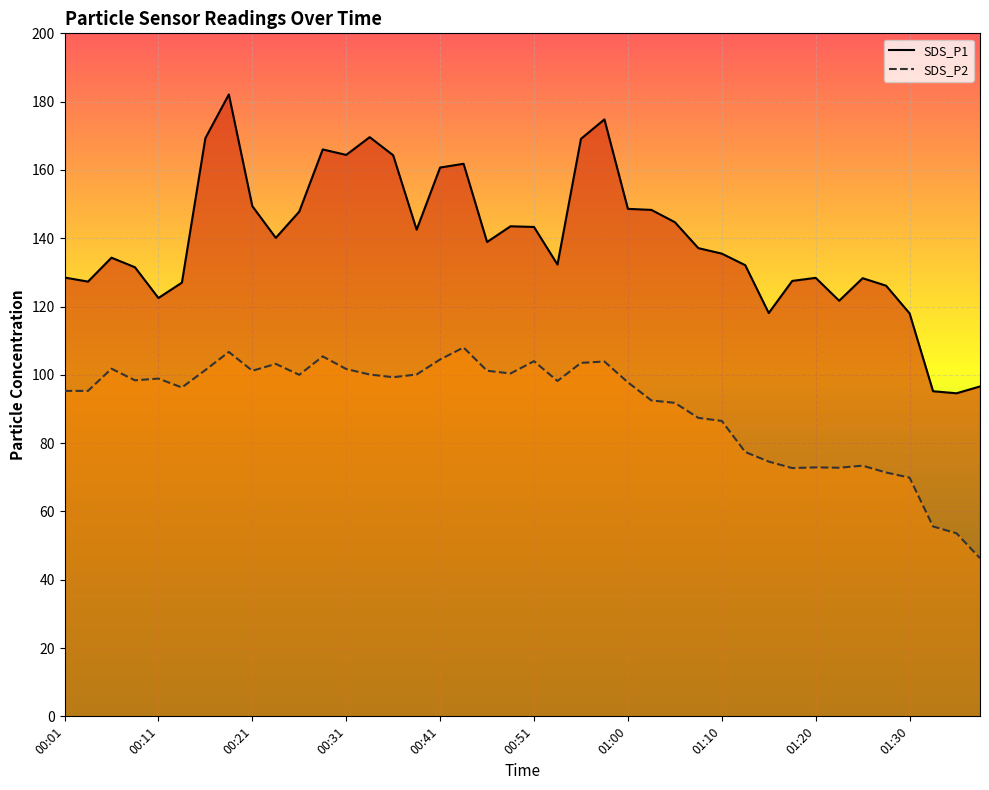

Rank the series at 00:43 from lowest to highest value.

SDS_P2, SDS_P1